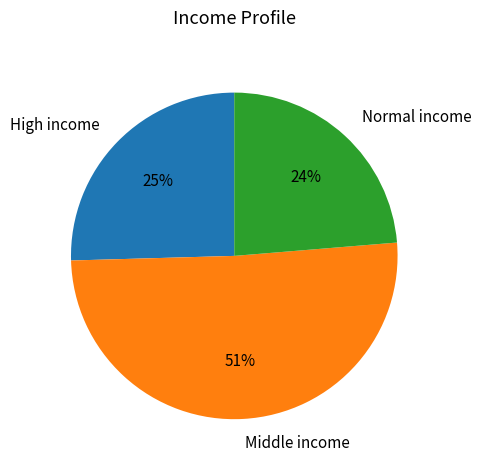

What is the smallest slice in the pie chart?

Normal income